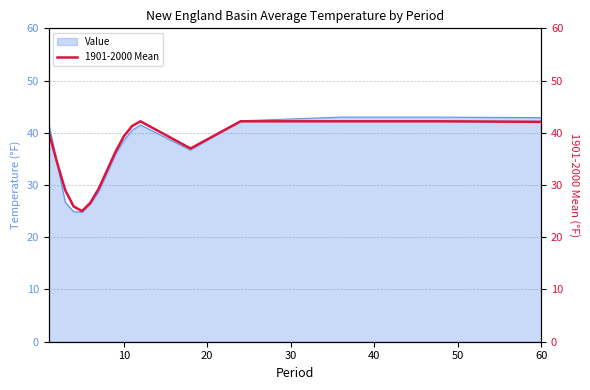

What is the maximum value for Value?

43.0